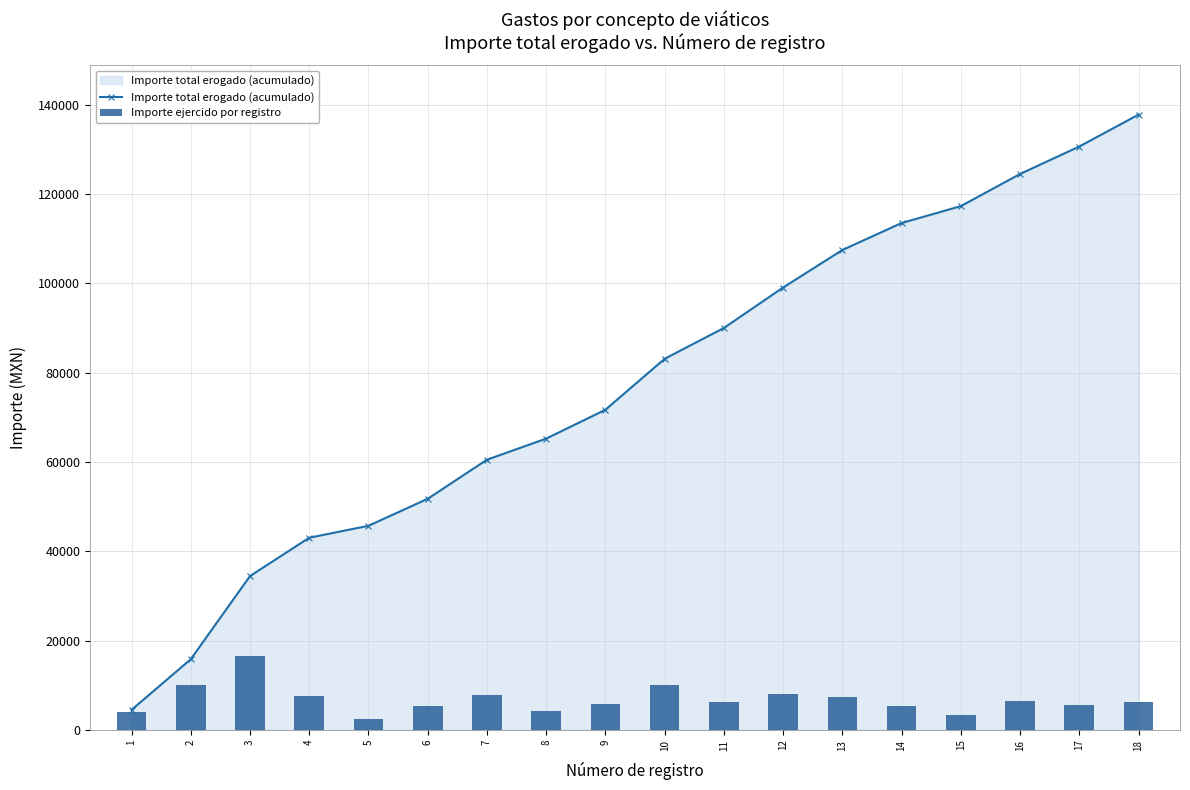

The Importe ejercido por registro series shows 5366.4 at 14. True or false?

True